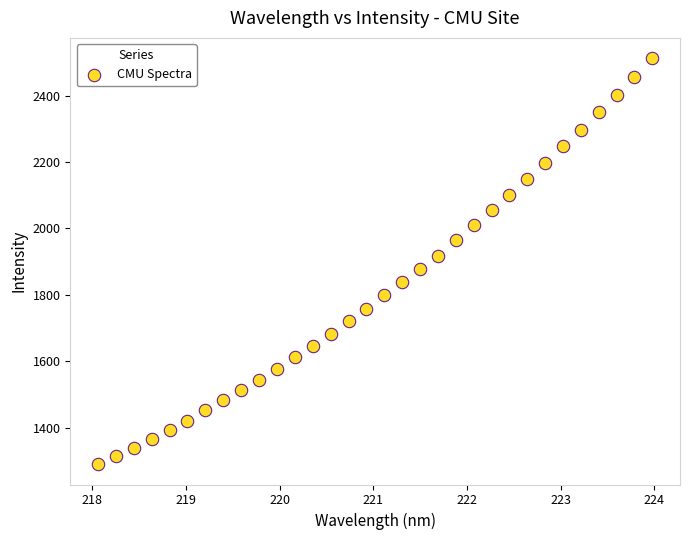

What is the range of X values (max minus min)?

5.9